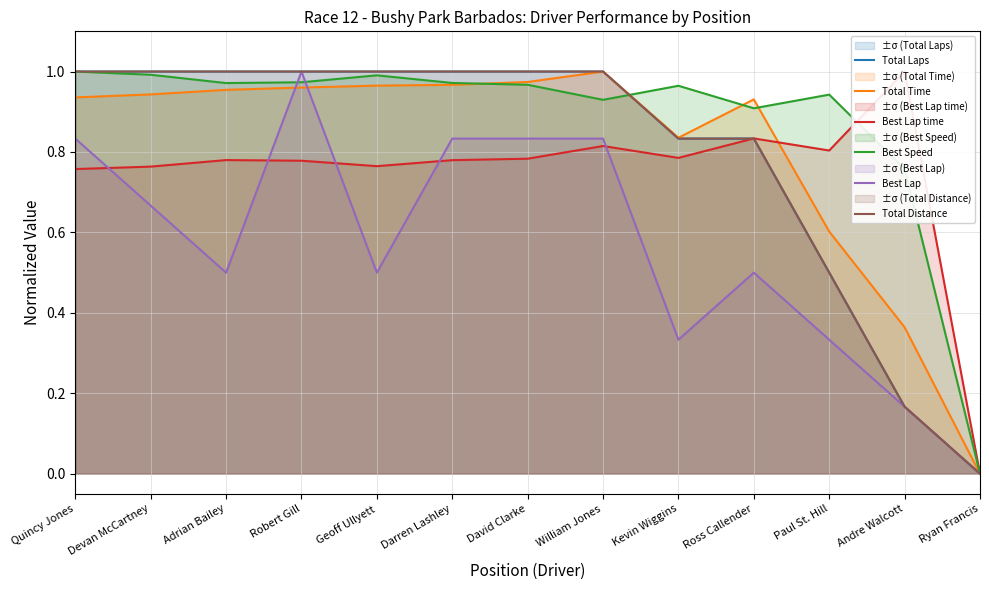

Where do Best Lap time and Best Speed first cross each other?

Paul St. Hill and Andre Walcott